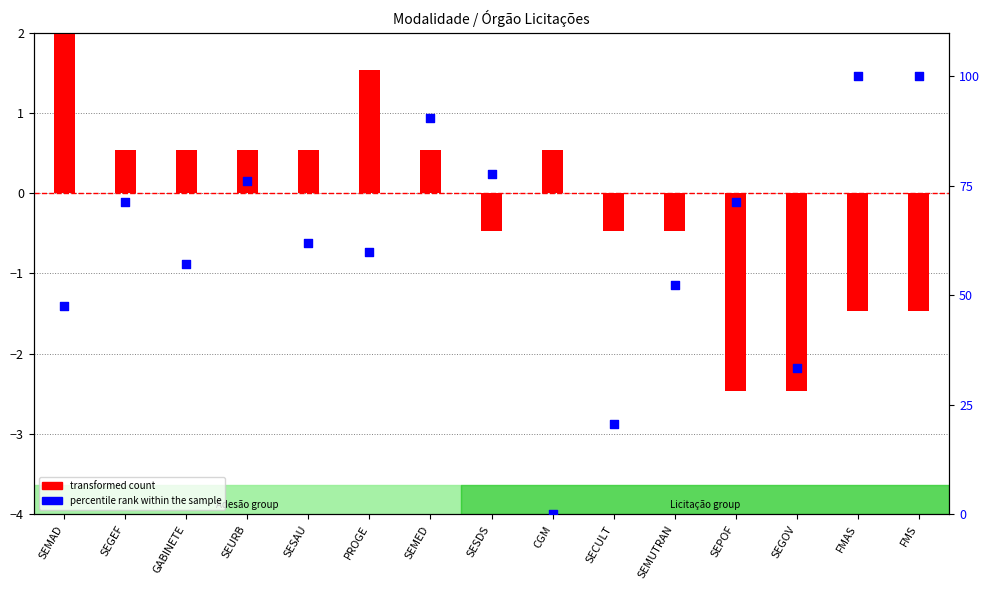

What are all the series names shown in the legend?

transformed count, percentile rank within the sample